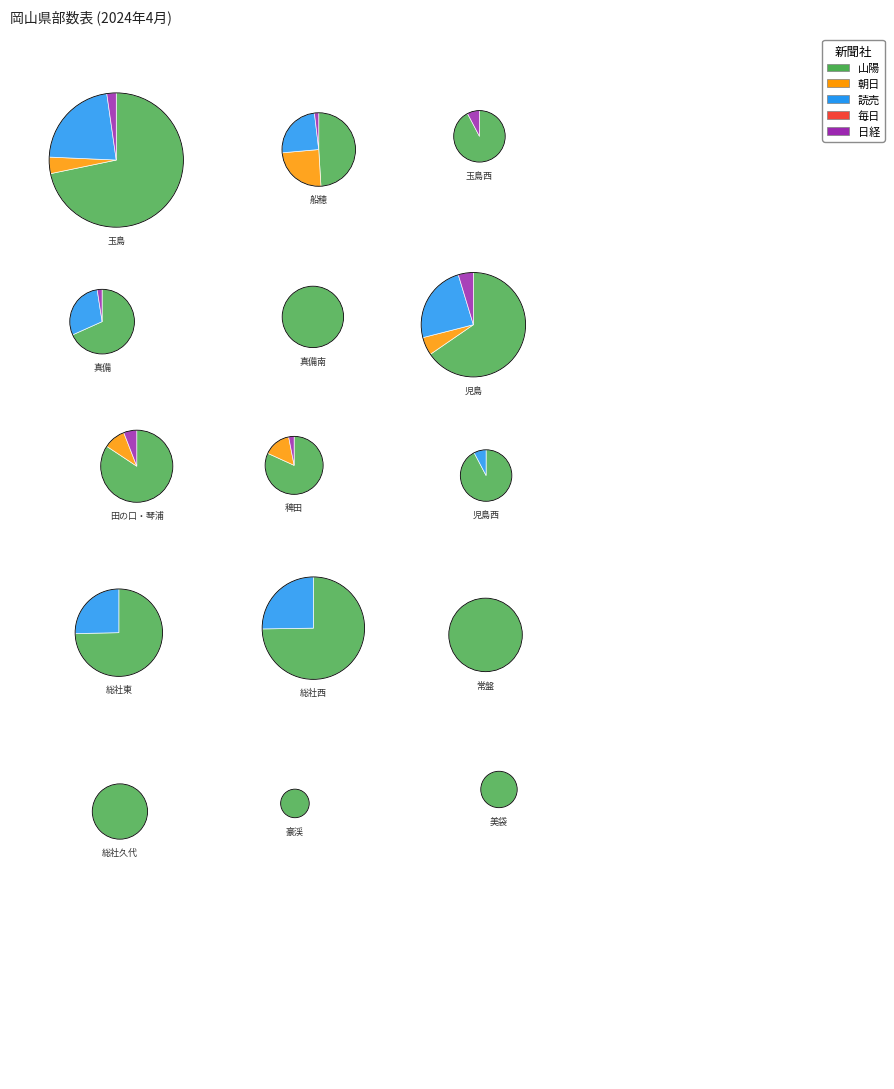

To the nearest percent, what is the difference between the largest and smallest slice percentages?

36%